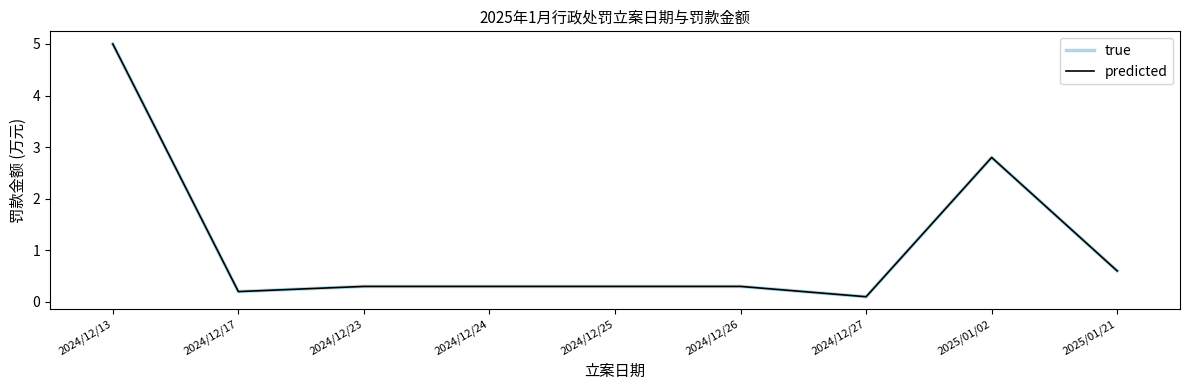

True or false: true and predicted intersect in this chart.

False